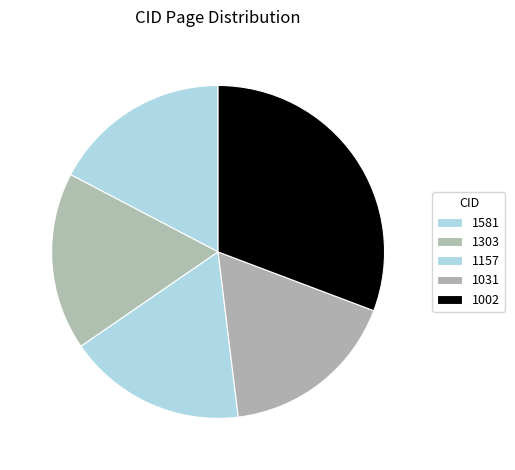

True or false: 1581 accounts for 29% of the total.

False